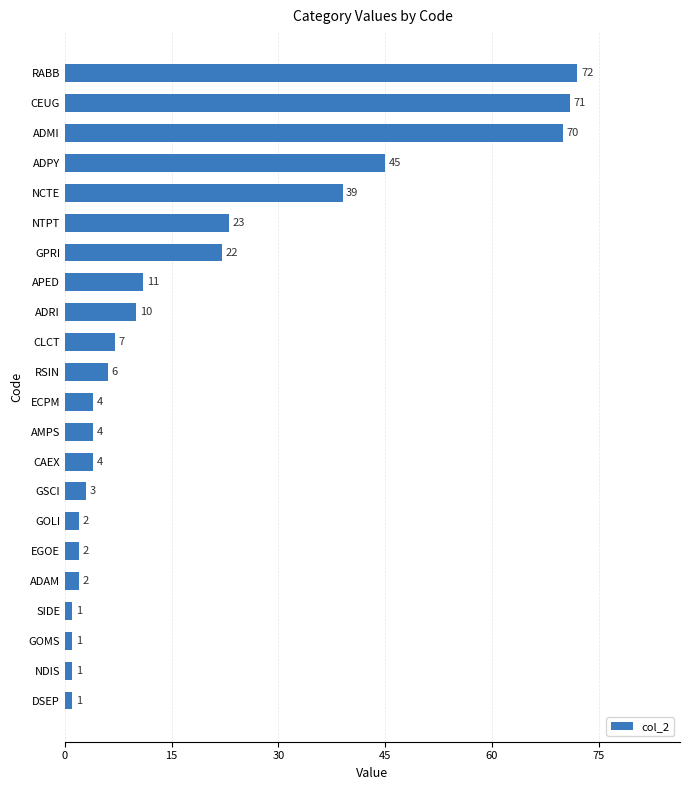

What is the approximate value at GSCI, to the nearest 5?

5